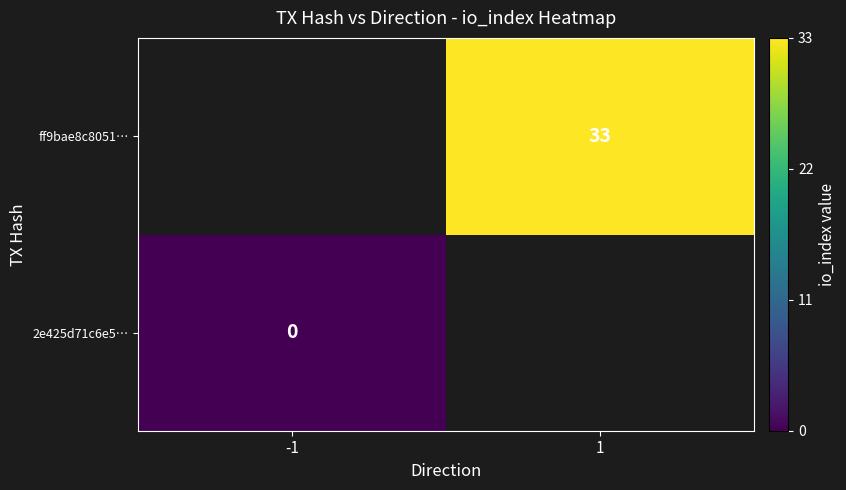

The ff9bae8c8051… series shows 33 at 1. True or false?

True